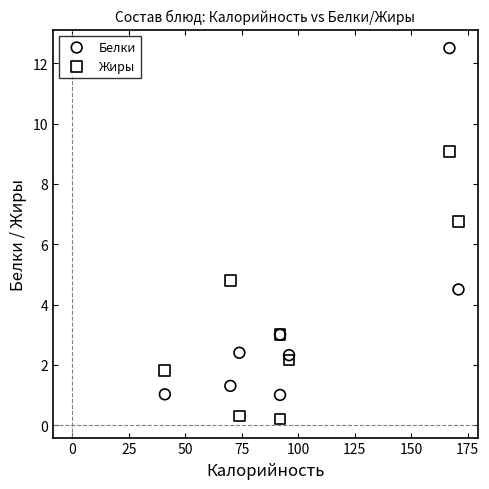

Which series has the widest spread of Y values?

Белки